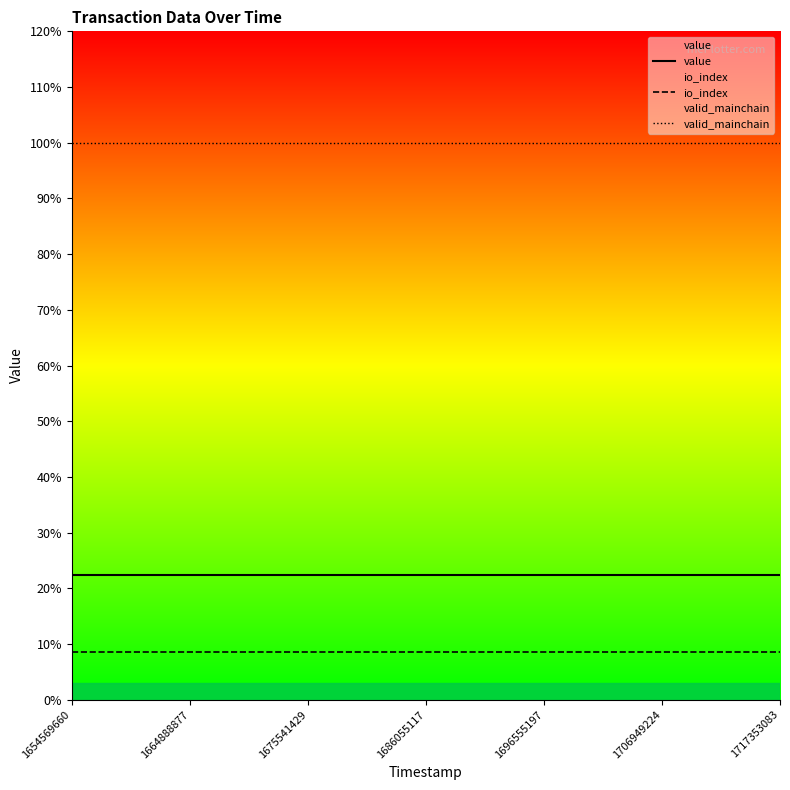

The value of value at 9 is 0.2. True or false?

True